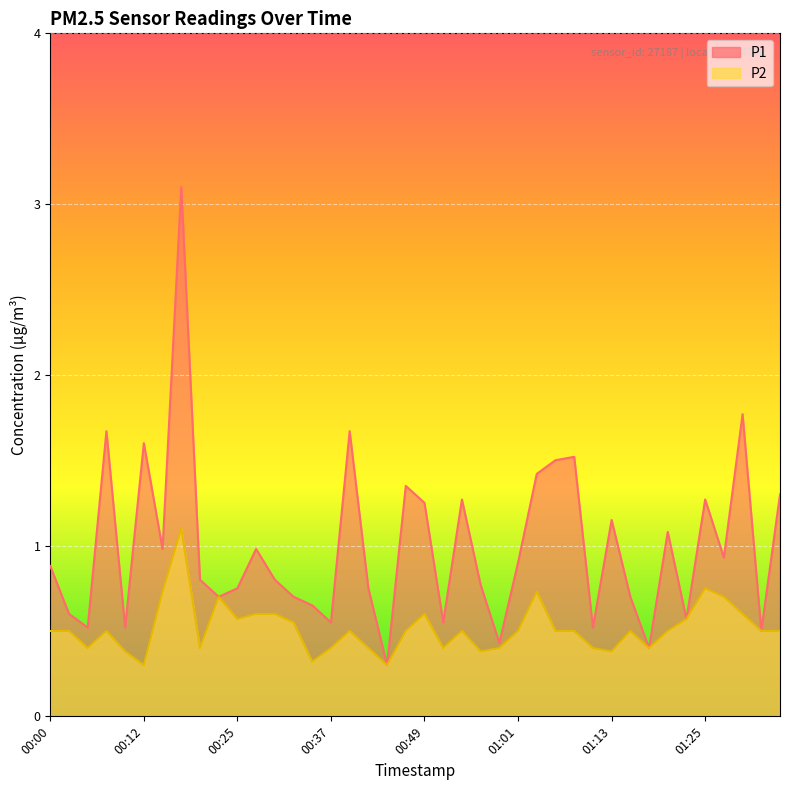

How many interior local peaks does the P1 series have?

12